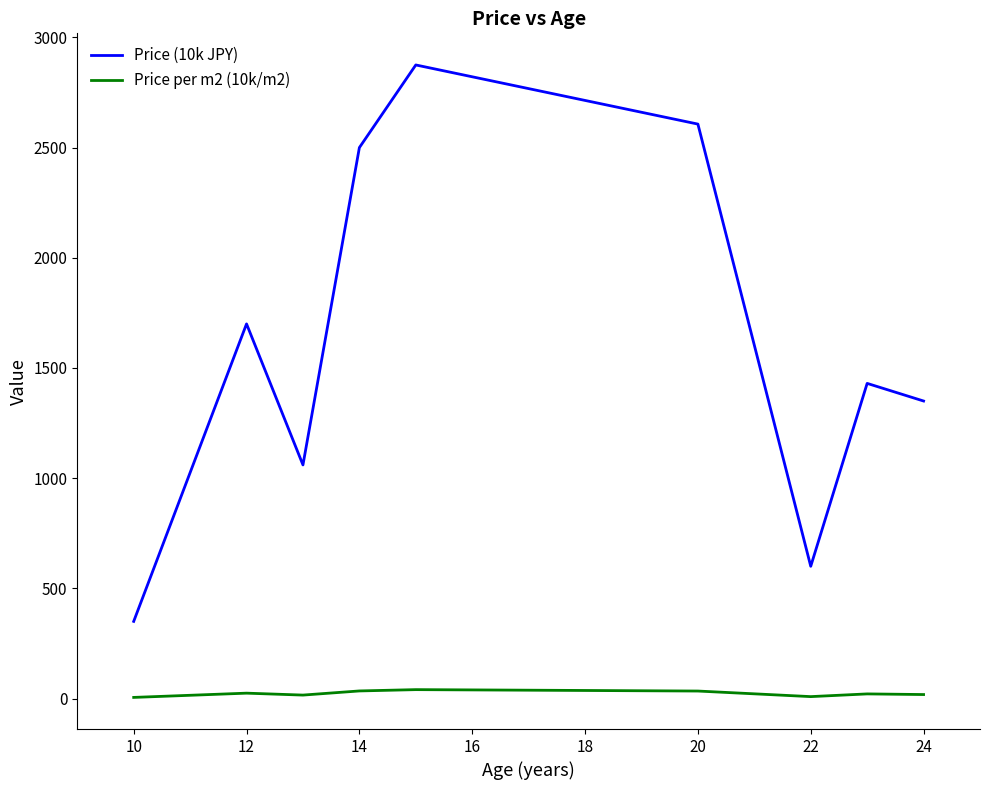

What is the lowest value of the Price (10k JPY) series?

350.0